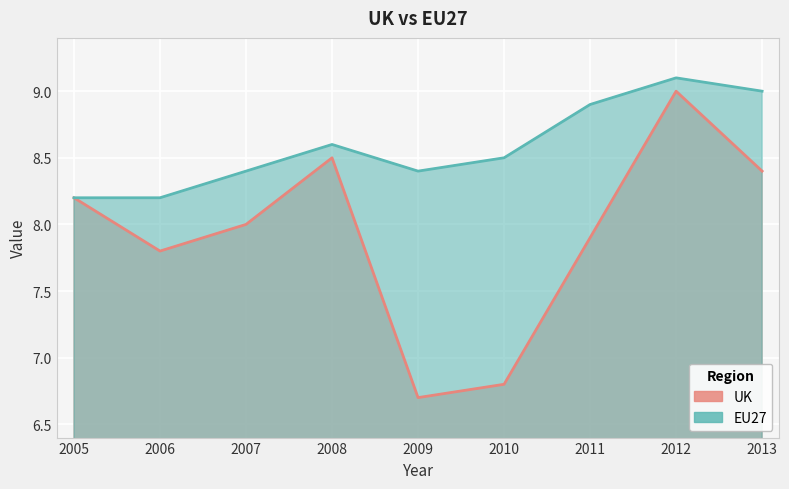

Reading left to right, what are all the values shown in this chart?

UK: 8.2	7.8	8.0	8.5	6.7	6.8	7.9	9.0	8.4
EU27: 8.2	8.2	8.4	8.6	8.4	8.5	8.9	9.1	9.0